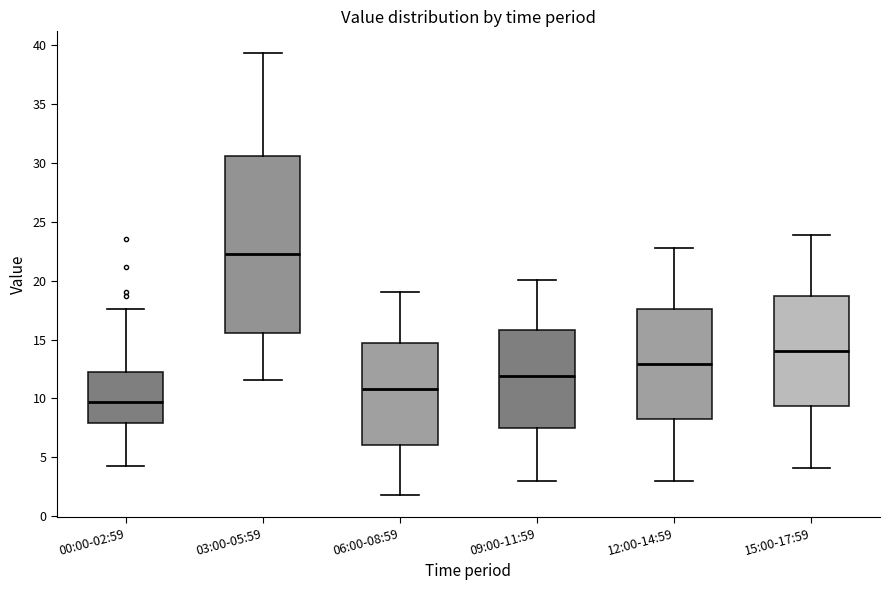

Which box has the highest median line?

03:00-05:59